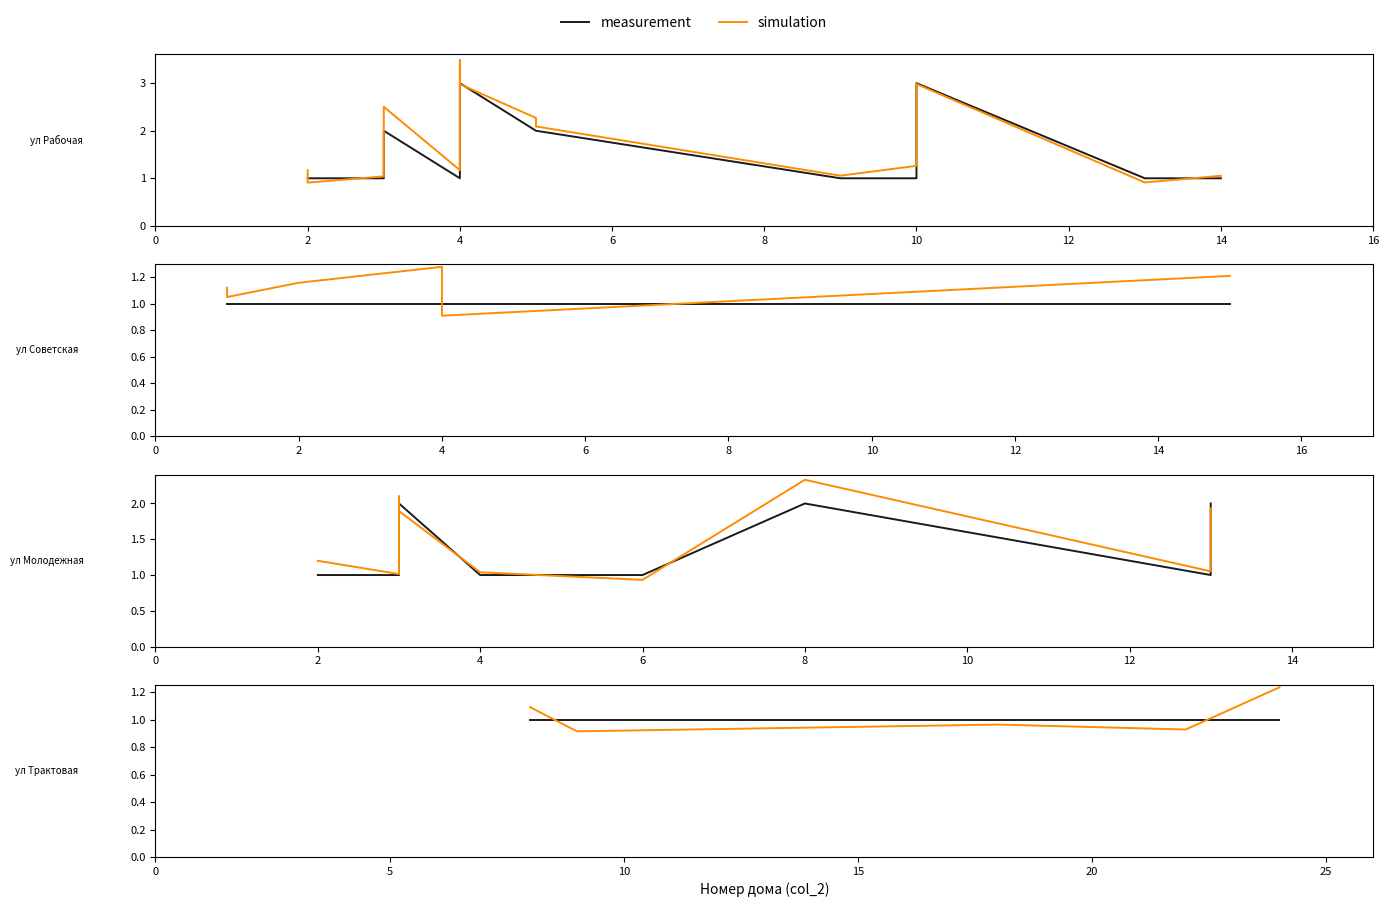

Is this an area chart (filled region under the line)?

No